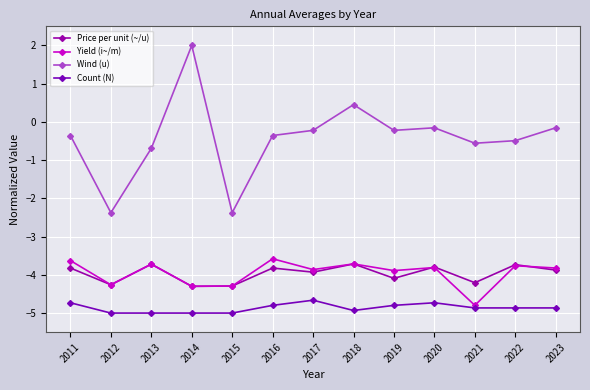

What is the difference between the Price per unit (~/u) values at 2015 and 2017?

0.4